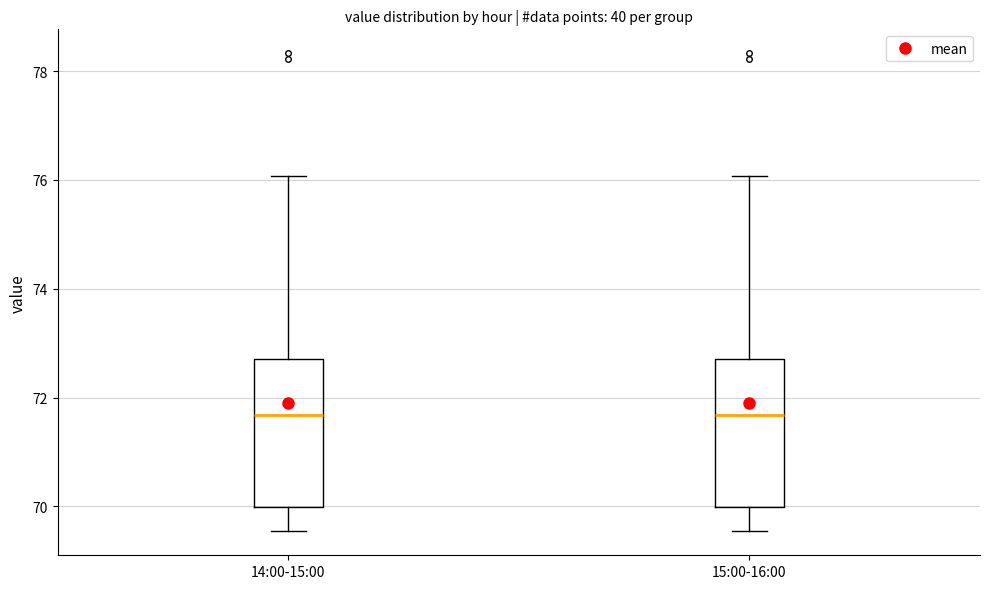

Where does the median line of the box for 15:00-16:00 sit on the y-axis? The values are not printed on the chart, so give them approximately, as read against the axis.

71.6